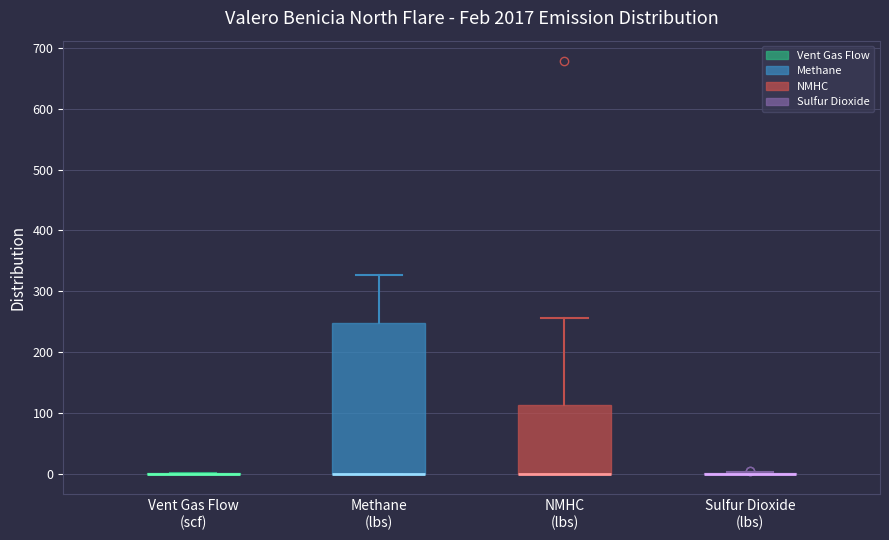

Which box is the tallest, from its lower edge to its upper edge?

Methane (lbs)